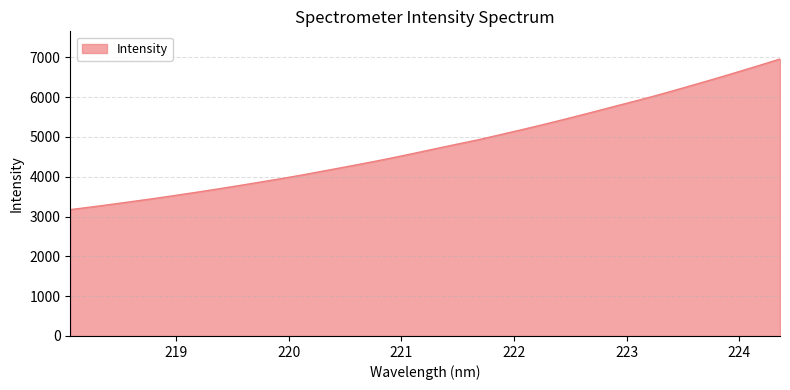

Reading left to right, list all the values displayed in this chart.

3174.2	3241.9	3312.8	3386.7	3461.1	3540.2	3621.5	3705.3	3791.9	3881.3	3970.7	4066.9	4167.4	4268.0	4371.0	4478.8	4591.4	4707.3	4821.1	4933.3	5058.7	5184.1	5312.6	5447.0	5584.1	5725.4	5865.4	6005.7	6155.8	6310.3	6465.8	6626.9	6790.2	6956.8